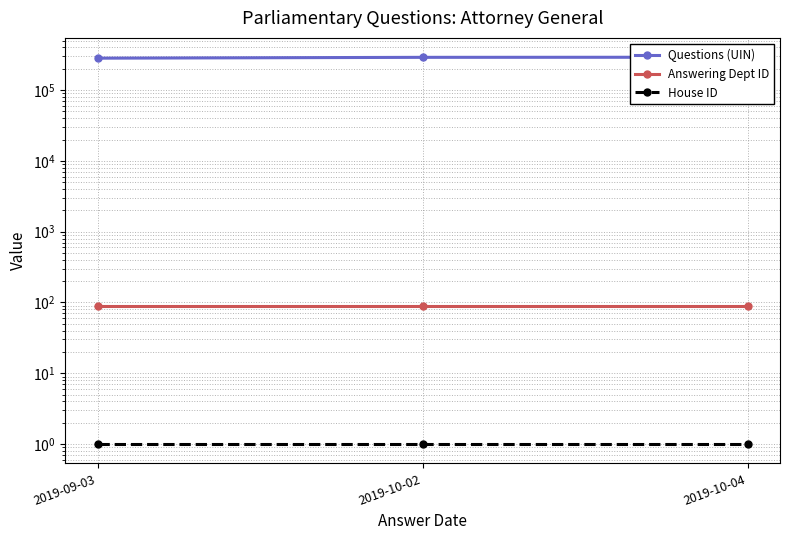

Is it true that Answering Dept ID equals 88.0 at 2019-10-02?

True